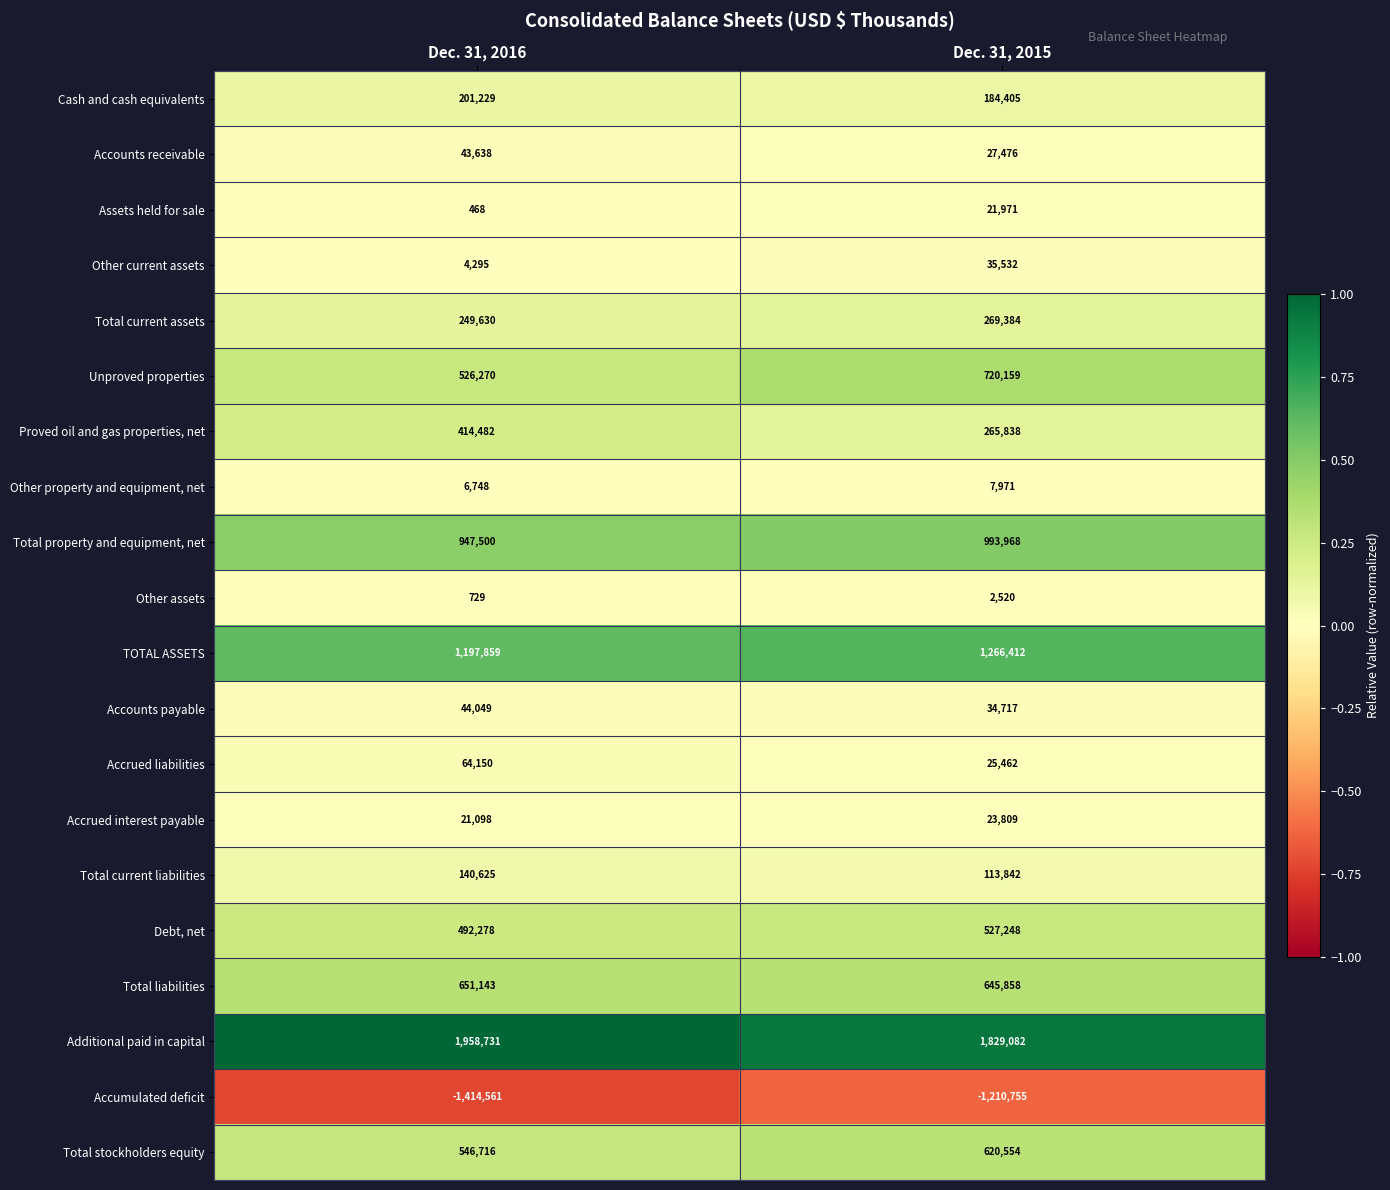

Rank the series by their maximum value, from lowest to highest.

Accumulated deficit, Other assets, Other property and equipment, net, Assets held for sale, Accrued interest payable, Other current assets, Accounts receivable, Accounts payable, Accrued liabilities, Total current liabilities, Cash and cash equivalents, Total current assets, Proved oil and gas properties, net, Debt, net, Total stockholders equity, Total liabilities, Unproved properties, Total property and equipment, net, TOTAL ASSETS, Additional paid in capital